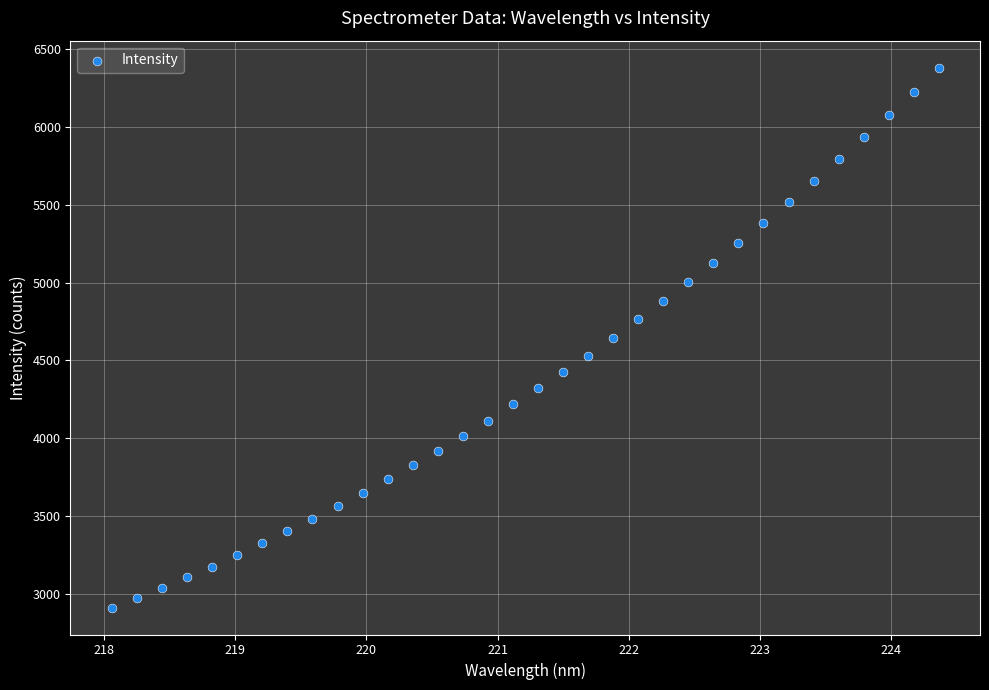

What is the range of Y values (max minus min)?

3468.7